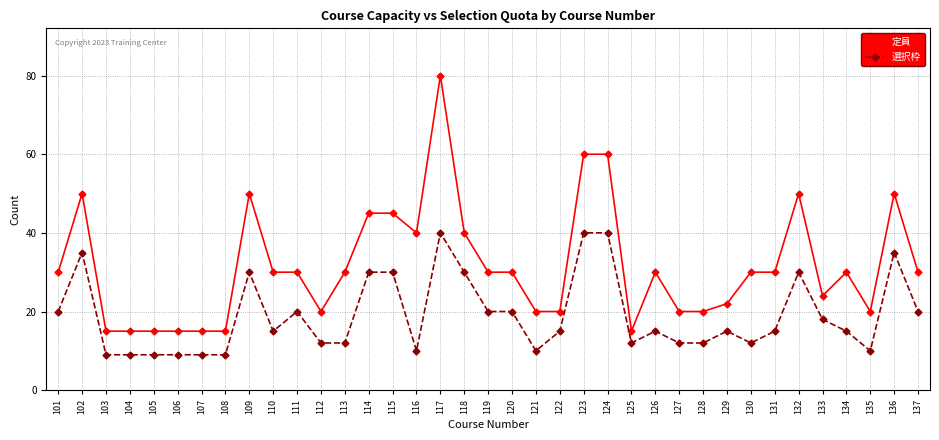

True or false: 選択枠 and 定員 cross at least once.

False